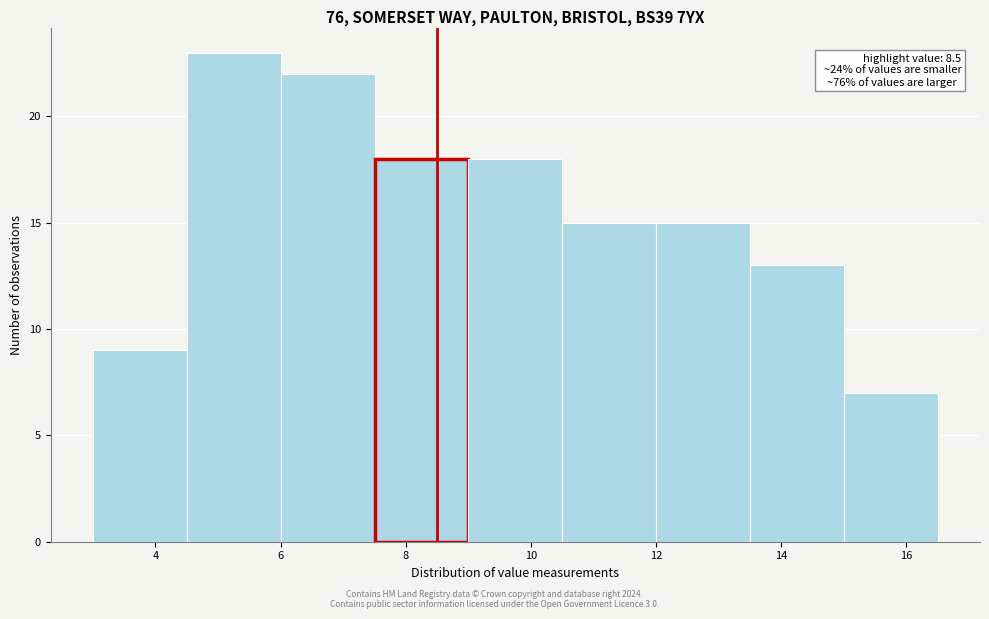

Over which range of the x-axis is the bar tallest?

4.5 to 6.0